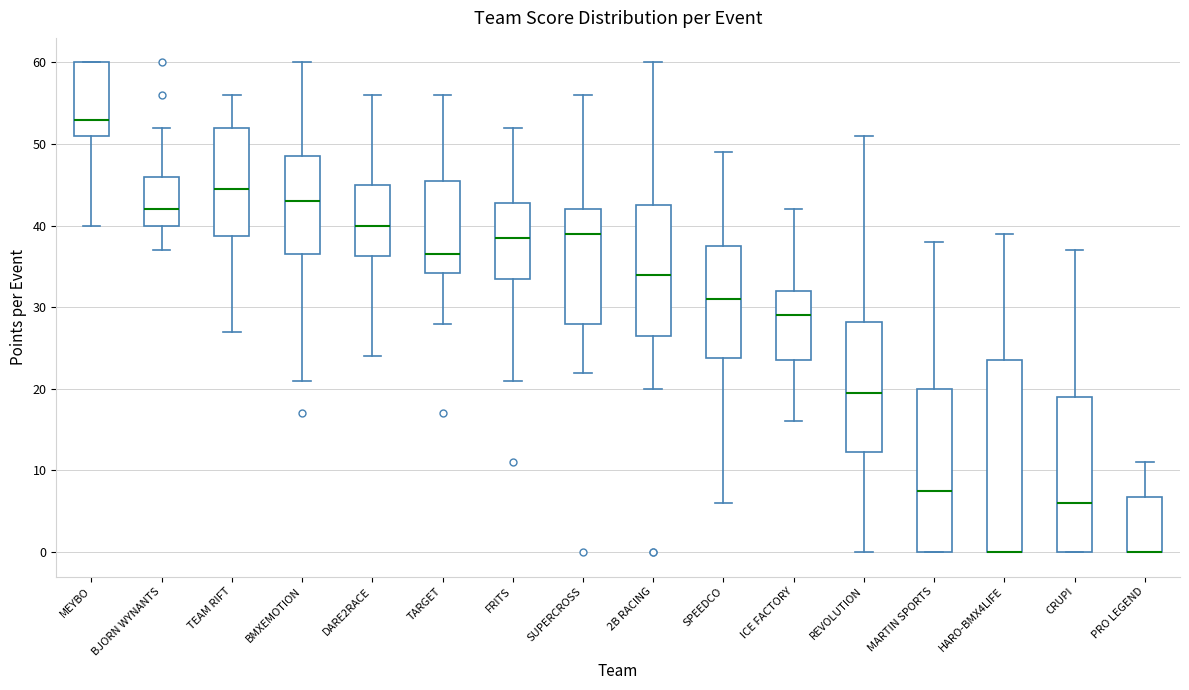

Reading left to right, transcribe this box plot: for each box, give where its median line is, the range the box spans, and where its two whiskers end, as read against the y-axis. The values are not printed on the chart, so give them approximately, as read against the axis.

MEYBO: median 53, box 51 to 60, whiskers 40 to 60
BJORN WYNANTS: median 42, box 40 to 46, whiskers 37 to 52
TEAM RIFT: median 45, box 39 to 52, whiskers 27 to 56
BMXEMOTION: median 43, box 37 to 49, whiskers 21 to 60
DARE2RACE: median 40, box 36 to 45, whiskers 24 to 56
TARGET: median 37, box 34 to 46, whiskers 28 to 56
FRITS: median 39, box 34 to 43, whiskers 21 to 52
SUPERCROSS: median 39, box 28 to 42, whiskers 22 to 56
2B RACING: median 34, box 27 to 43, whiskers 20 to 60
SPEEDCO: median 31, box 24 to 38, whiskers 6 to 49
ICE FACTORY: median 29, box 24 to 32, whiskers 16 to 42
REVOLUTION: median 20, box 12 to 28, whiskers 0 to 51
MARTIN SPORTS: median 8, box 0 to 20, whiskers 0 to 38
HARO-BMX4LIFE: median 0 (drawn on the box's lower edge), box 0 to 24, whiskers 0 to 39
CRUPI: median 6, box 0 to 19, whiskers 0 to 37
PRO LEGEND: median 0 (drawn on the box's lower edge), box 0 to 7, whiskers 0 to 11